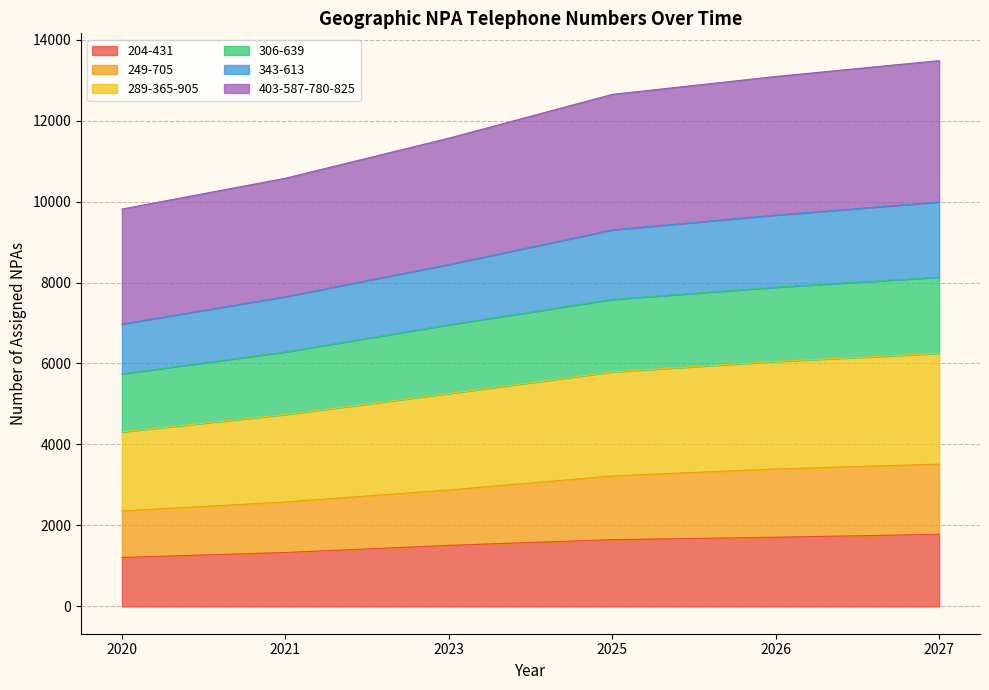

What is the lowest value of the 204-431 series?

1210